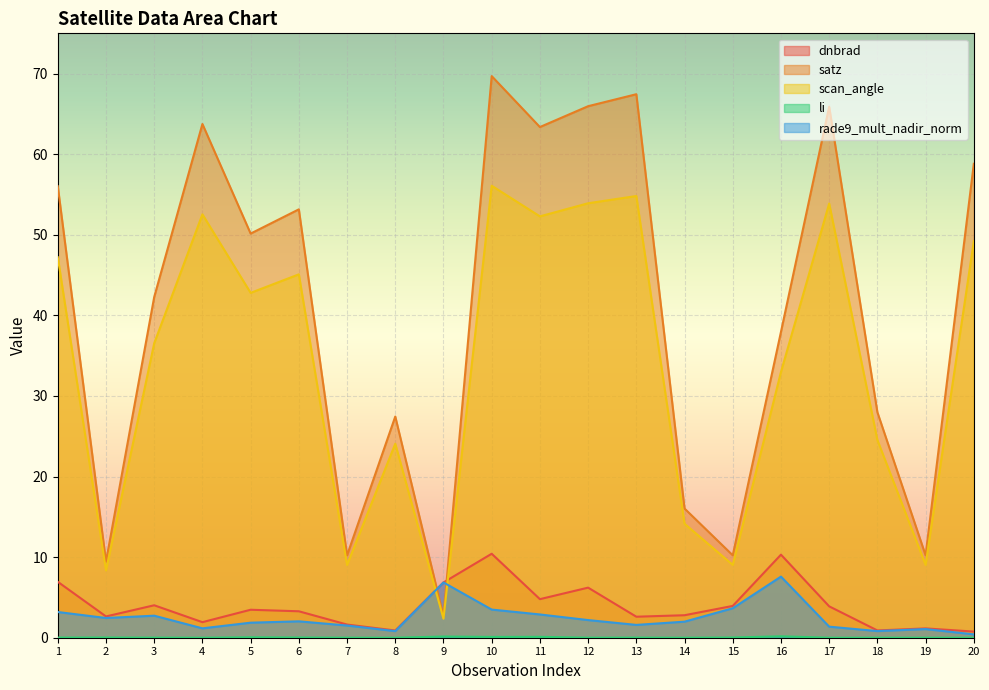

How many categories are shown in the chart?

20